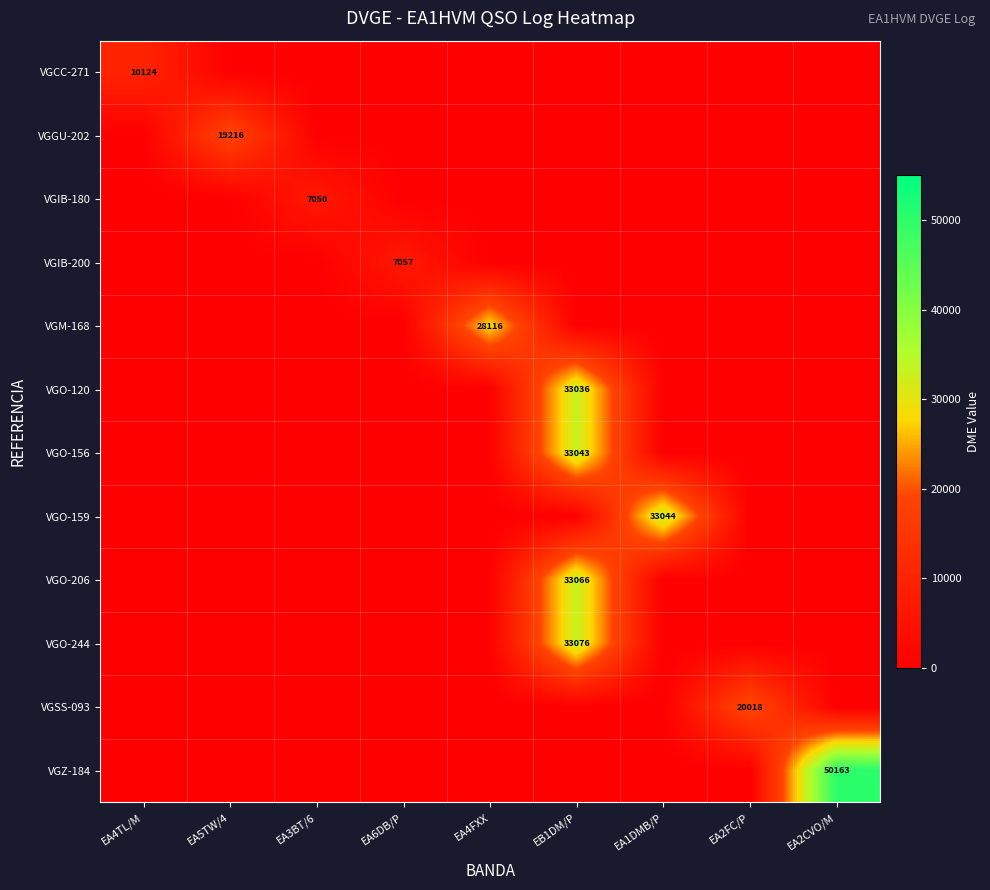

What is the difference between the highest and lowest values at EA2CVO/M?

50163